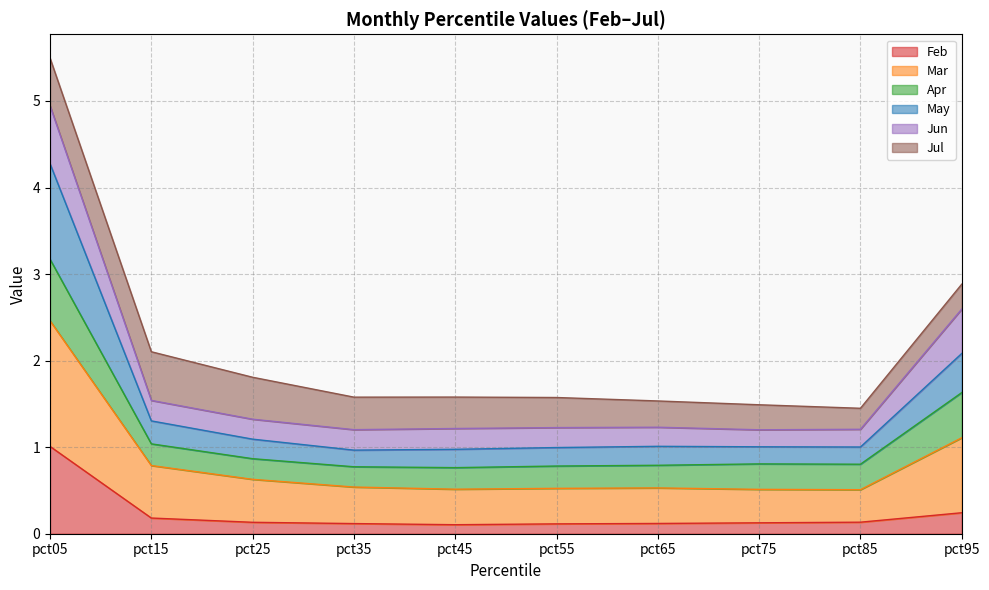

True or false: Mar has a value of 3.2 at pct25.

False